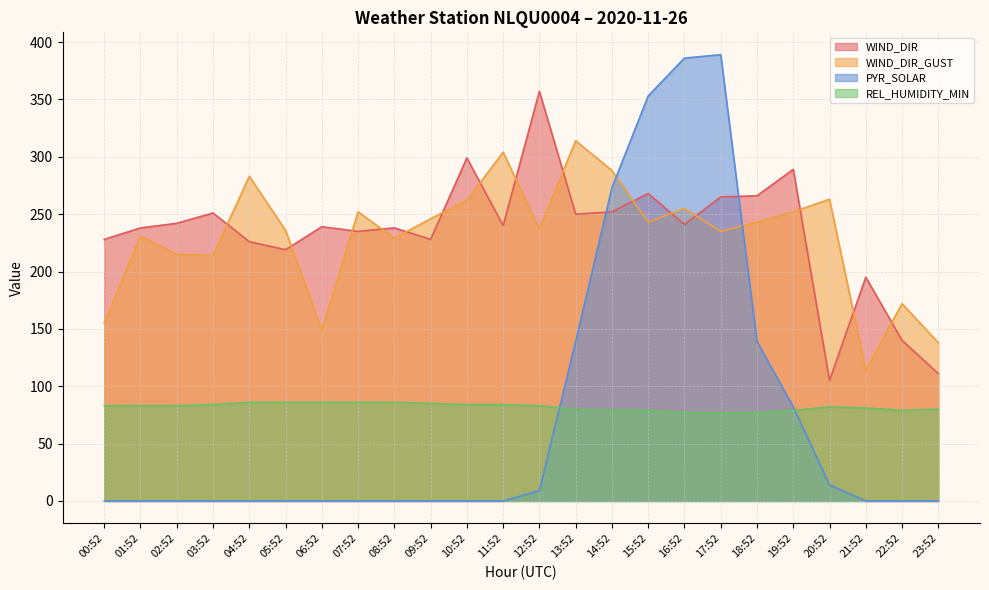

True or false: PYR_SOLAR and REL_HUMIDITY_MIN intersect in this chart.

True